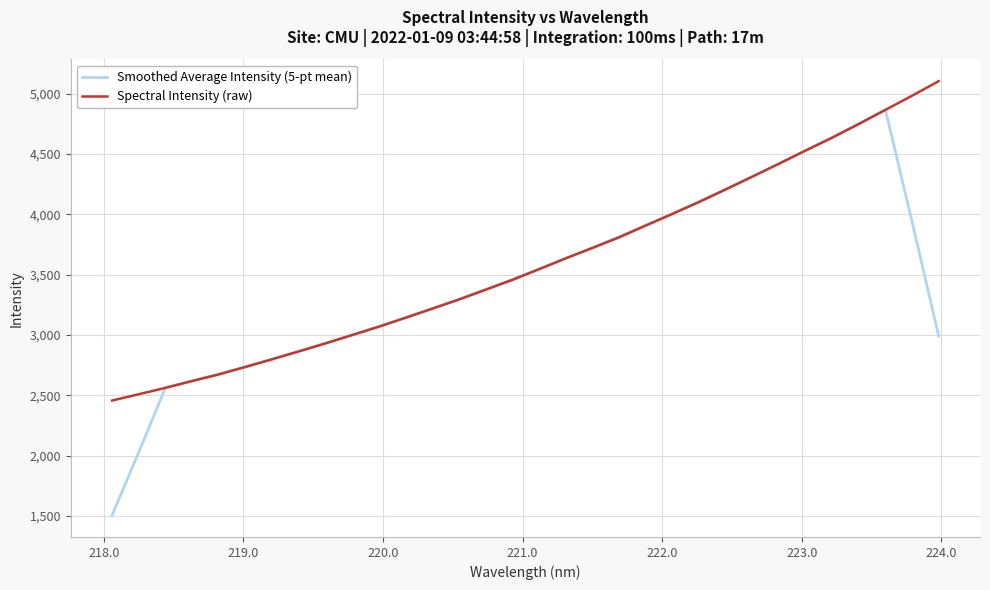

What is the smallest value displayed?

1505.0